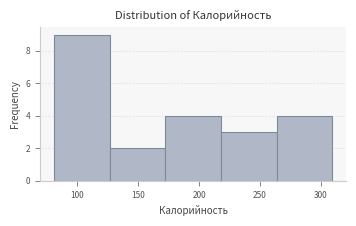

What is the height of the bar covering 170 to 220 on the x-axis? Neither the bar edges nor the heights are printed on the chart, so give them approximately, as read against the axes.

4